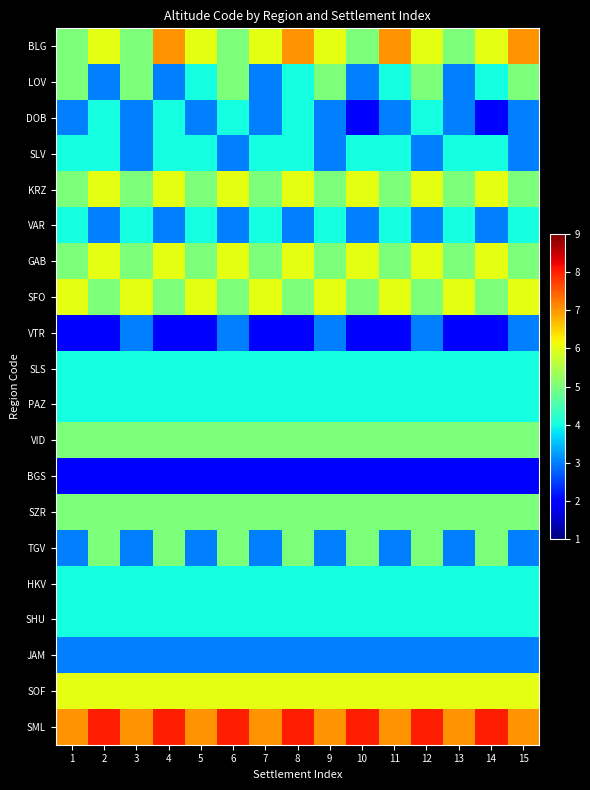

Reading left to right, what are all the values shown in this chart?

BLG: 1=5	2=6	3=5	4=7	5=6	6=5	7=6	8=7	9=6	10=5	11=7	12=6	13=5	14=6	15=7
LOV: 1=5	2=3	3=5	4=3	5=4	6=5	7=3	8=4	9=5	10=3	11=4	12=5	13=3	14=4	15=5
DOB: 1=3	2=4	3=3	4=4	5=3	6=4	7=3	8=4	9=3	10=2	11=3	12=4	13=3	14=2	15=3
SLV: 1=4	2=4	3=3	4=4	5=4	6=3	7=4	8=4	9=3	10=4	11=4	12=3	13=4	14=4	15=3
KRZ: 1=5	2=6	3=5	4=6	5=5	6=6	7=5	8=6	9=5	10=6	11=5	12=6	13=5	14=6	15=5
VAR: 1=4	2=3	3=4	4=3	5=4	6=3	7=4	8=3	9=4	10=3	11=4	12=3	13=4	14=3	15=4
GAB: 1=5	2=6	3=5	4=6	5=5	6=6	7=5	8=6	9=5	10=6	11=5	12=6	13=5	14=6	15=5
SFO: 1=6	2=5	3=6	4=5	5=6	6=5	7=6	8=5	9=6	10=5	11=6	12=5	13=6	14=5	15=6
VTR: 1=2	2=2	3=3	4=2	5=2	6=3	7=2	8=2	9=3	10=2	11=2	12=3	13=2	14=2	15=3
SLS: 1=4	2=4	3=4	4=4	5=4	6=4	7=4	8=4	9=4	10=4	11=4	12=4	13=4	14=4	15=4
PAZ: 1=4	2=4	3=4	4=4	5=4	6=4	7=4	8=4	9=4	10=4	11=4	12=4	13=4	14=4	15=4
VID: 1=5	2=5	3=5	4=5	5=5	6=5	7=5	8=5	9=5	10=5	11=5	12=5	13=5	14=5	15=5
BGS: 1=2	2=2	3=2	4=2	5=2	6=2	7=2	8=2	9=2	10=2	11=2	12=2	13=2	14=2	15=2
SZR: 1=5	2=5	3=5	4=5	5=5	6=5	7=5	8=5	9=5	10=5	11=5	12=5	13=5	14=5	15=5
TGV: 1=3	2=5	3=3	4=5	5=3	6=5	7=3	8=5	9=3	10=5	11=3	12=5	13=3	14=5	15=3
HKV: 1=4	2=4	3=4	4=4	5=4	6=4	7=4	8=4	9=4	10=4	11=4	12=4	13=4	14=4	15=4
SHU: 1=4	2=4	3=4	4=4	5=4	6=4	7=4	8=4	9=4	10=4	11=4	12=4	13=4	14=4	15=4
JAM: 1=3	2=3	3=3	4=3	5=3	6=3	7=3	8=3	9=3	10=3	11=3	12=3	13=3	14=3	15=3
SOF: 1=6	2=6	3=6	4=6	5=6	6=6	7=6	8=6	9=6	10=6	11=6	12=6	13=6	14=6	15=6
SML: 1=7	2=8	3=7	4=8	5=7	6=8	7=7	8=8	9=7	10=8	11=7	12=8	13=7	14=8	15=7